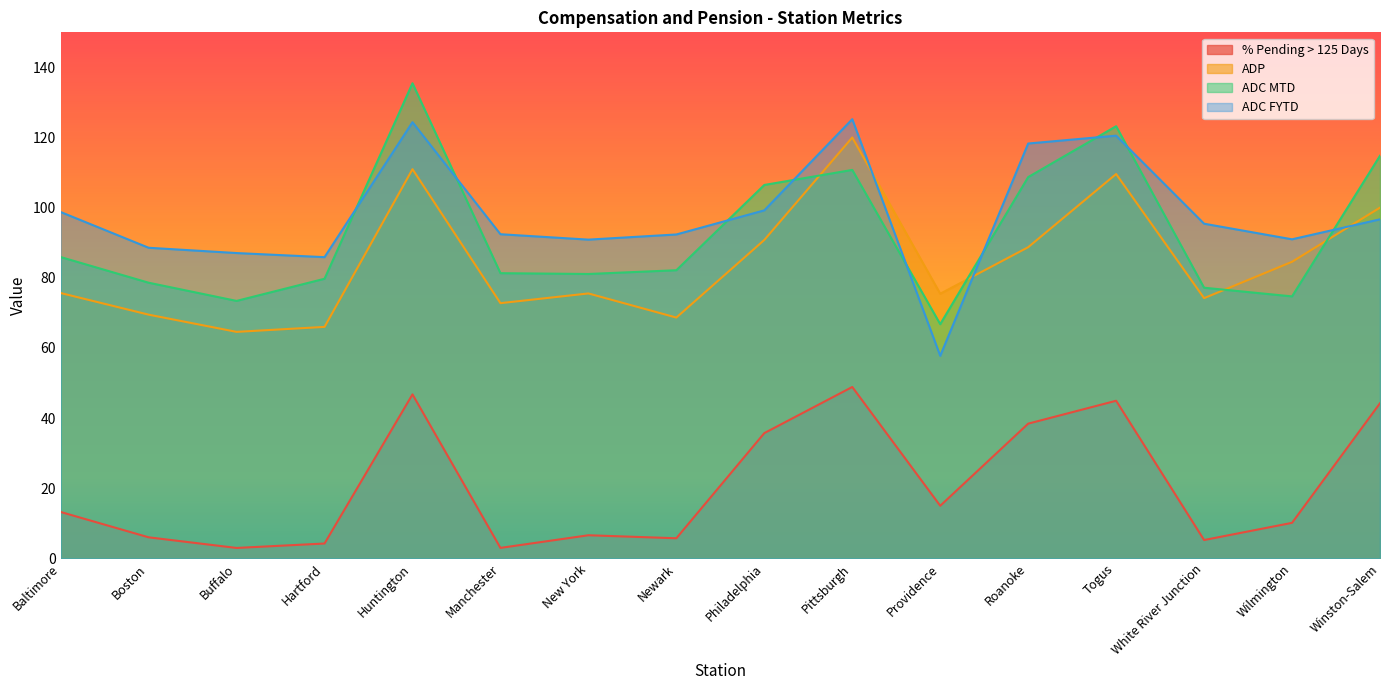

What is the difference between the highest and lowest values at Pittsburgh?

76.4